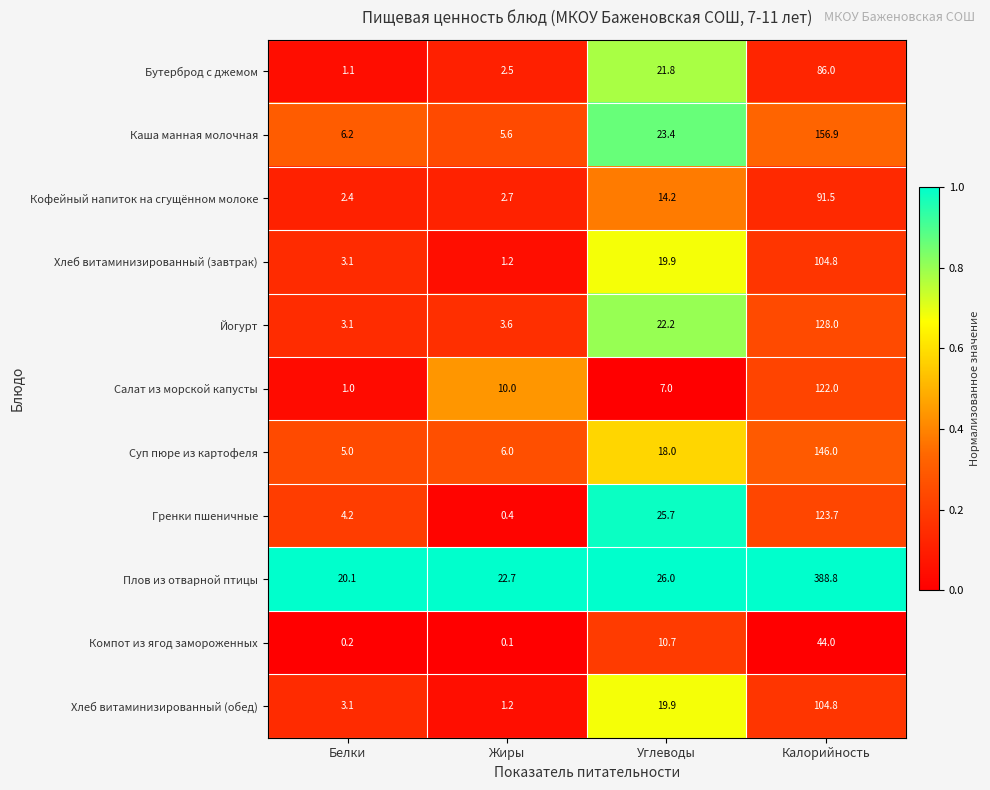

Which series has the largest range (max minus min)?

Плов из отварной птицы